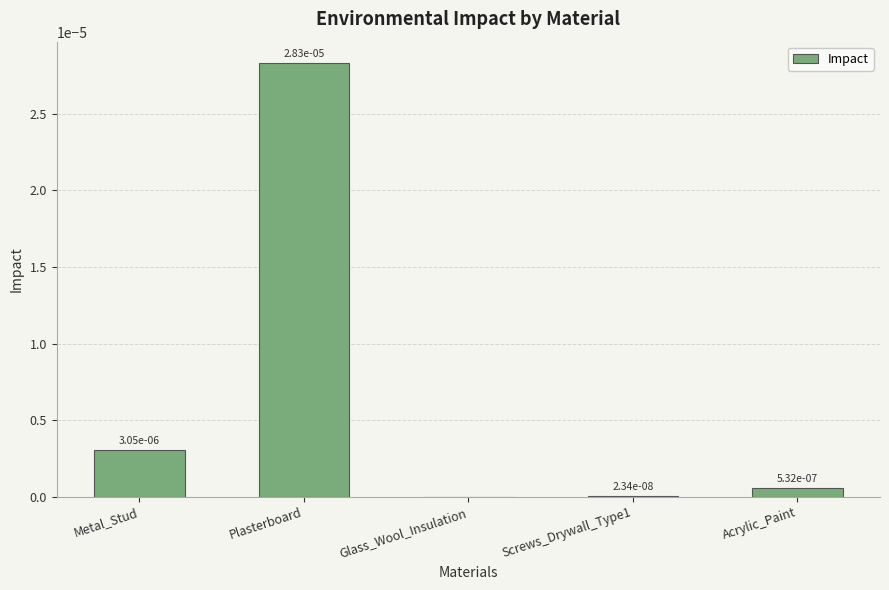

The value at Glass_Wool_Insulation is 0.0. True or false?

True